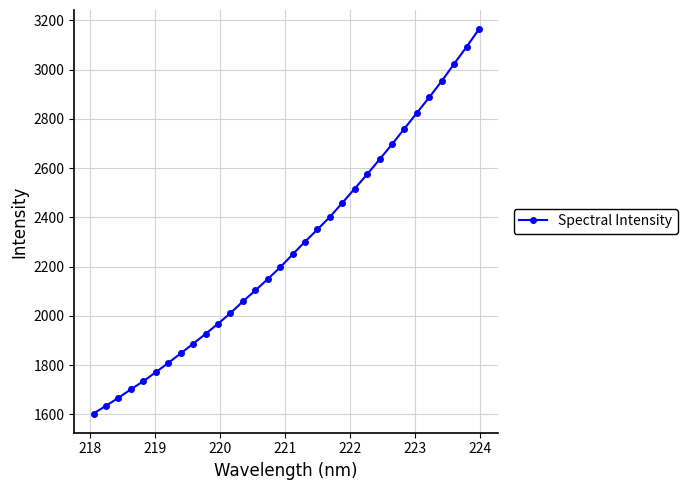

What is the difference between the maximum and minimum values?

1560.7